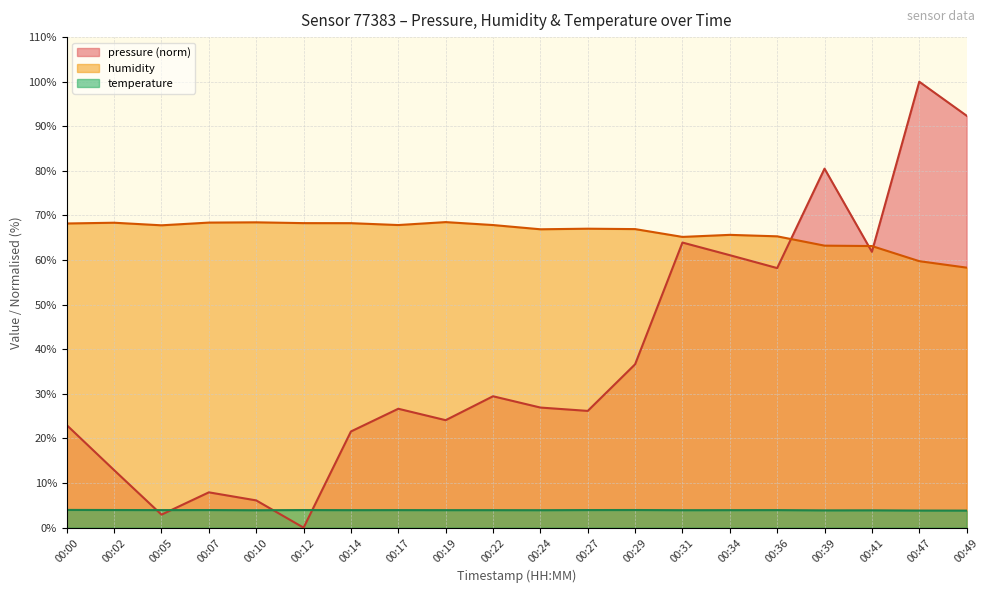

Which has a higher value, 00:19 or 00:36?

00:36